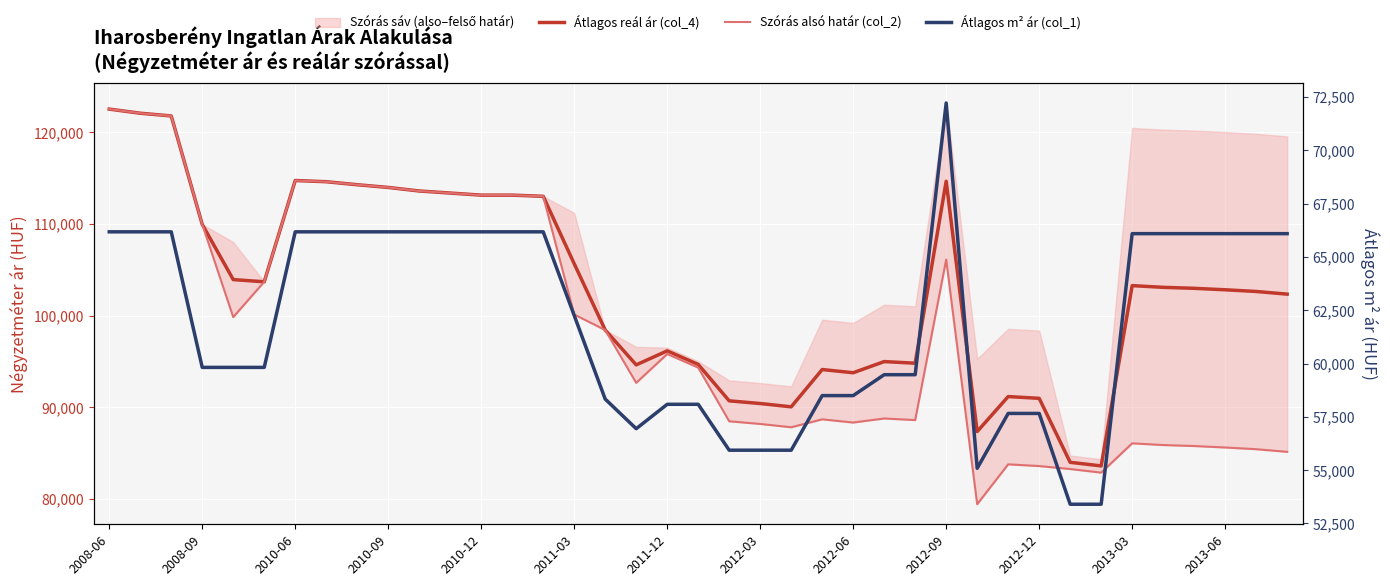

At which label does Szórás alsó határ (col_2) reach its peak?

2008-06